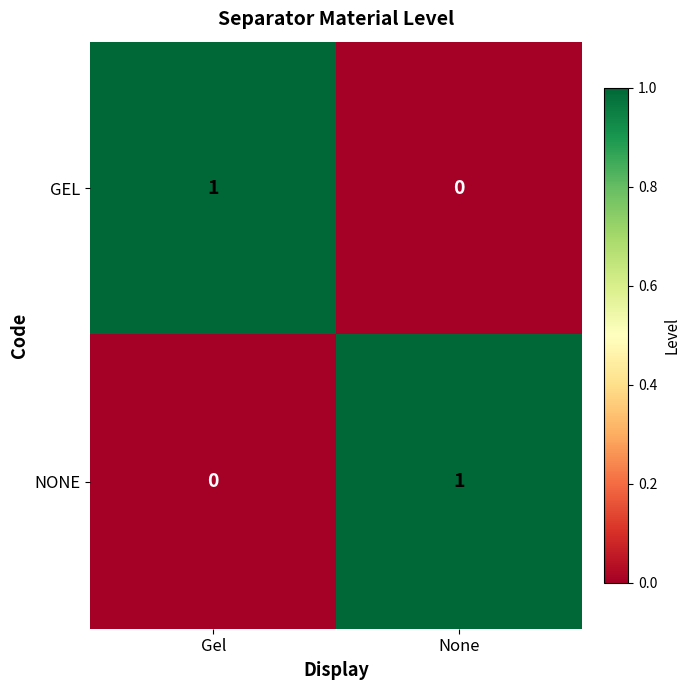

Is it true that GEL equals 0 at None?

True